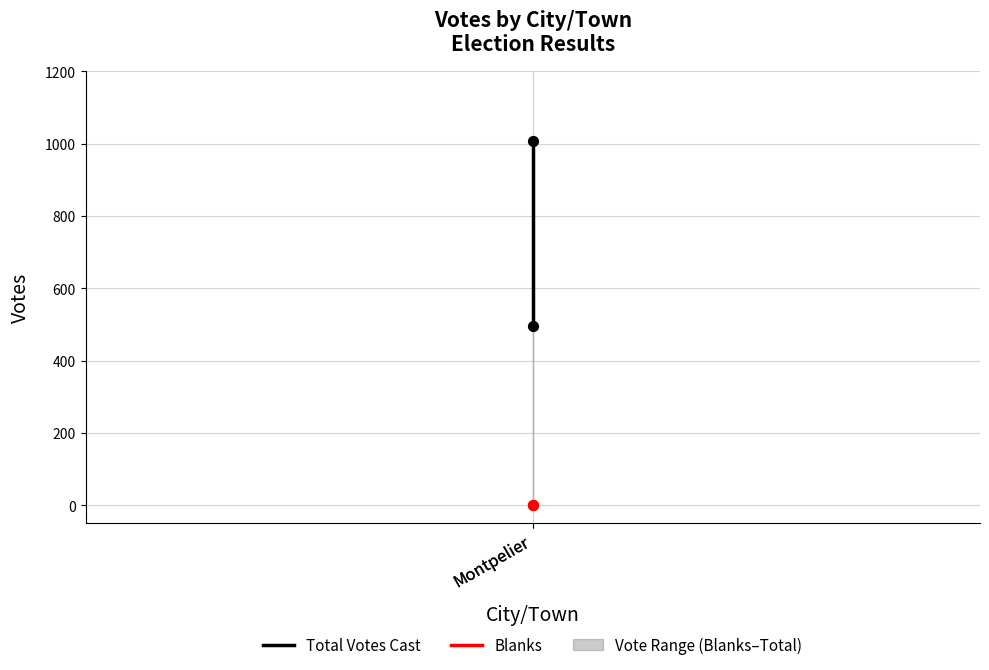

At how many categories does at least one series exceed 892?

1